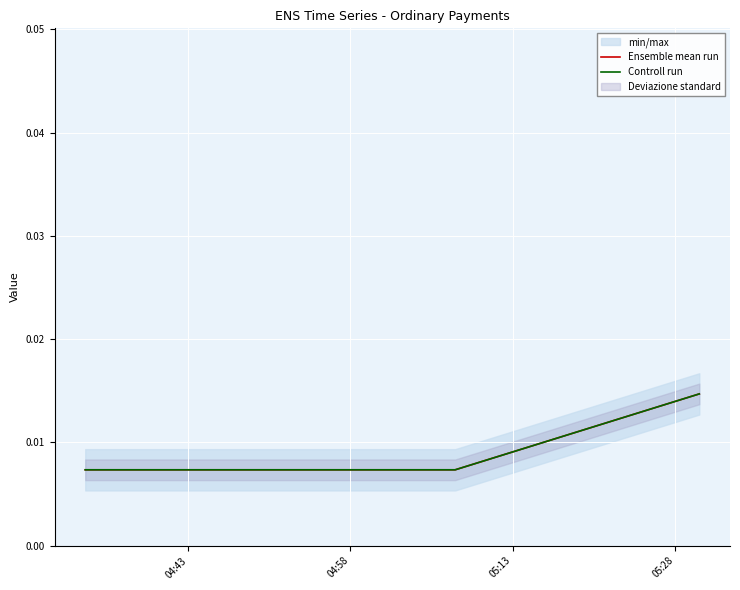

How many data points does each series have?

3